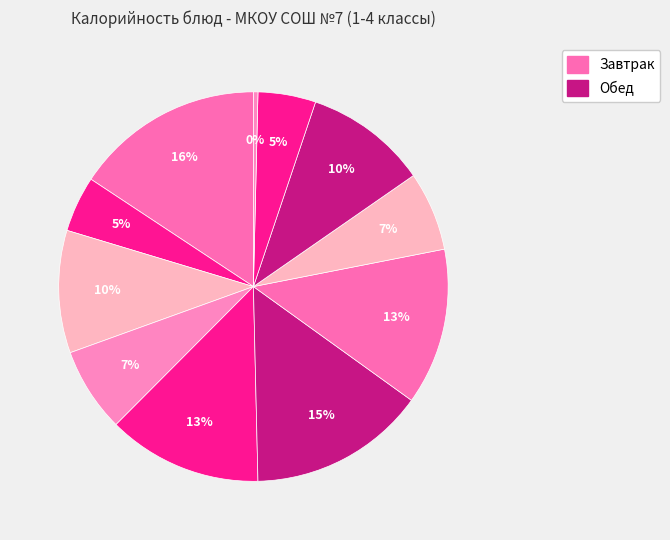

How many segments does this pie chart have?

11